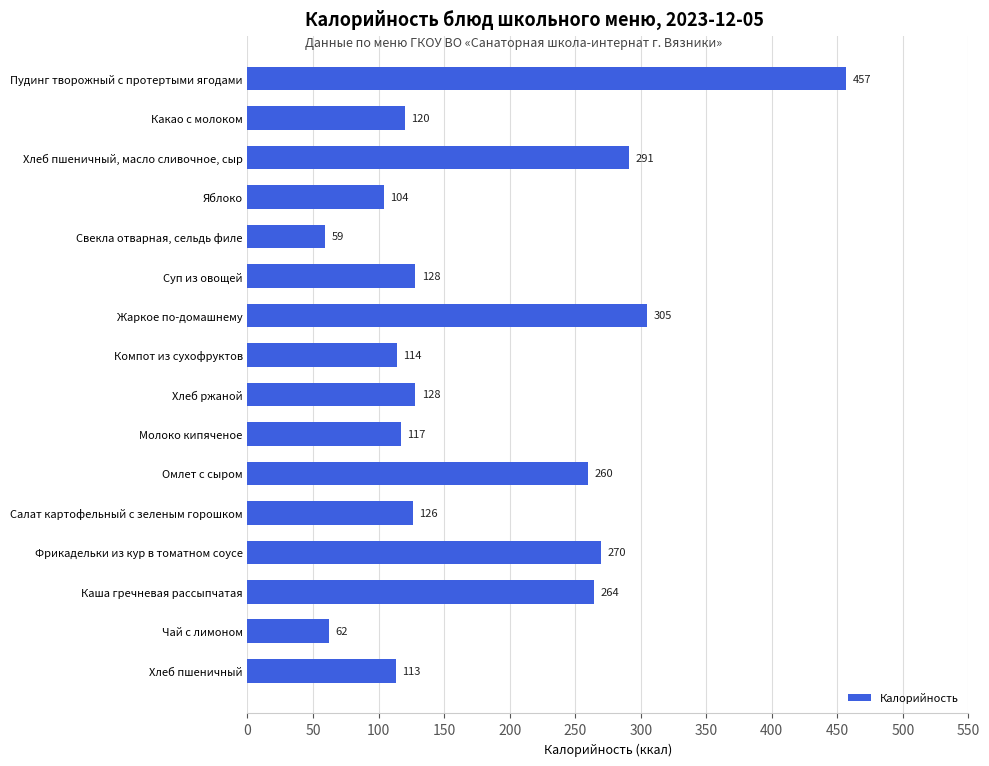

Reading top to bottom, extract all data points from this chart.

Пудинг творожный с протертыми ягодами=457	Какао с молоком=120	Хлеб пшеничный, масло сливочное, сыр=291	Яблоко=104	Свекла отварная, сельдь филе=59	Суп из овощей=128	Жаркое по-домашнему=305	Компот из сухофруктов=114	Хлеб ржаной=128	Молоко кипяченое=117	Омлет с сыром=260	Салат картофельный с зеленым горошком=126	Фрикадельки из кур в томатном соусе=270	Каша гречневая рассыпчатая=264	Чай с лимоном=62	Хлеб пшеничный=113